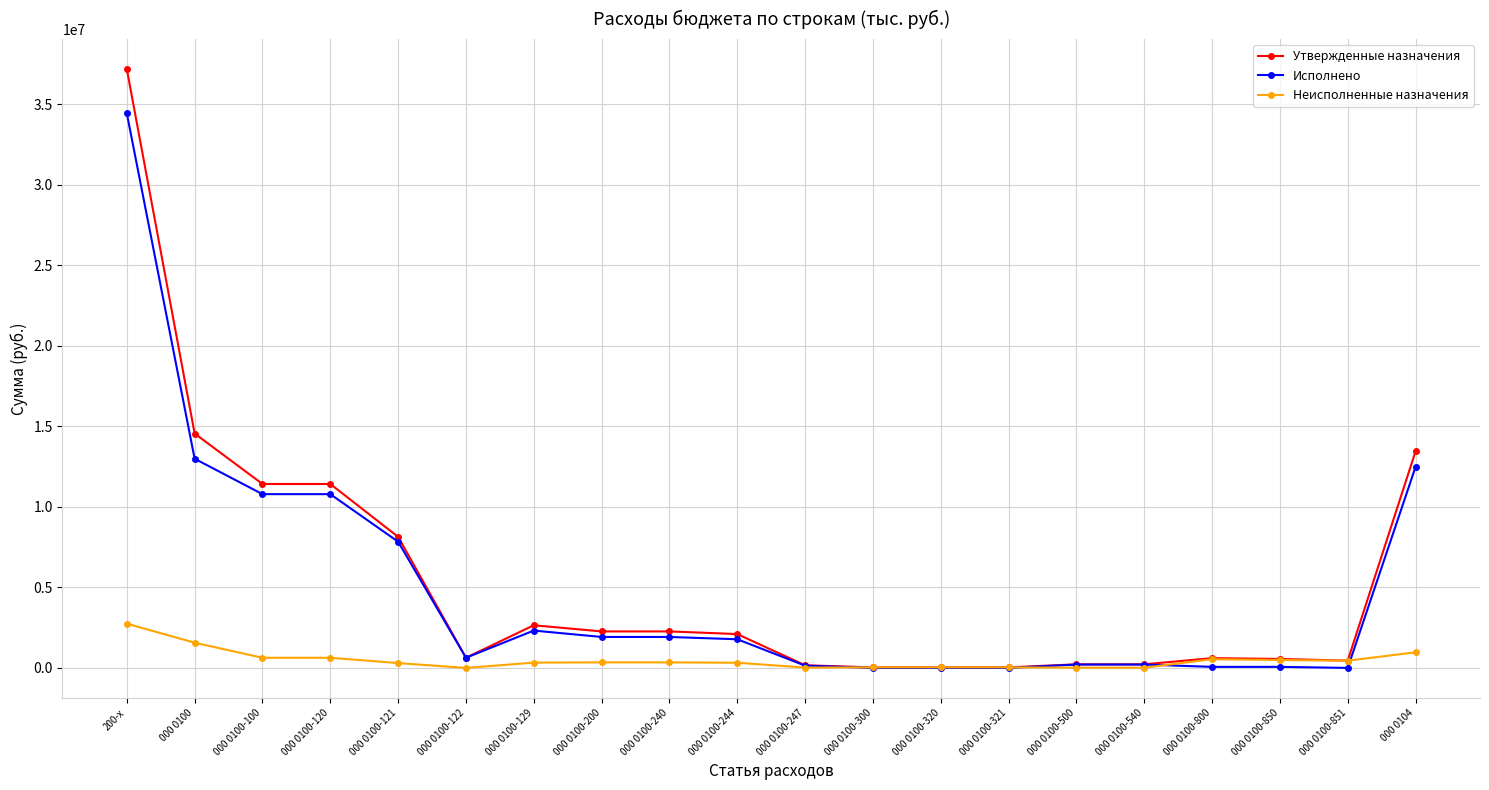

Does the chart display data point markers on the line(s)?

Yes